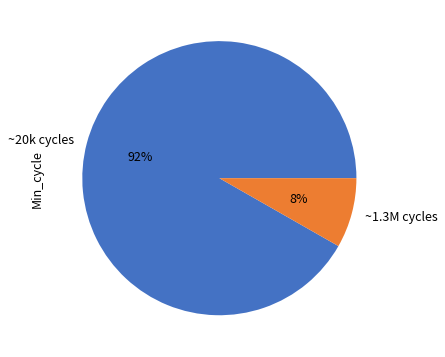

Count the number of slices in the pie.

2